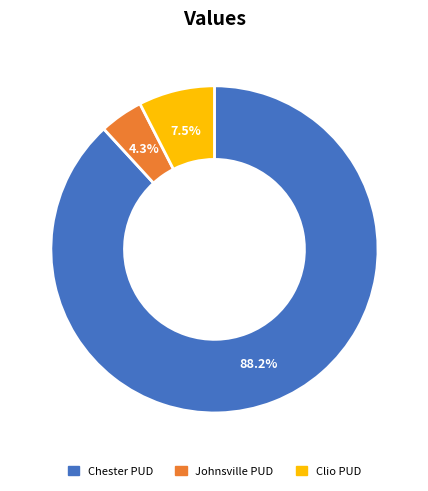

Does any single category account for the majority?

Yes